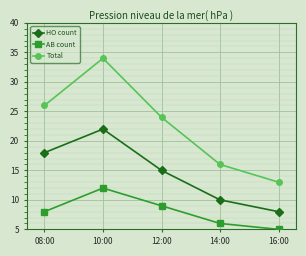

What is the sum of all AB count values?

40